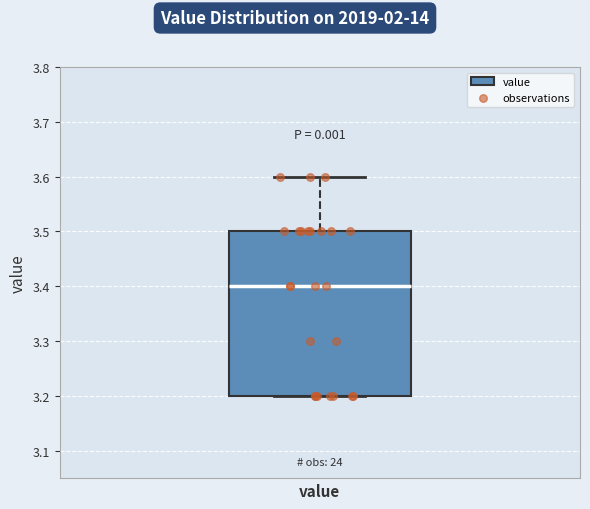

Where is the upper edge of the box for value on the y-axis? The values are not printed on the chart, so give them approximately, as read against the axis.

3.5